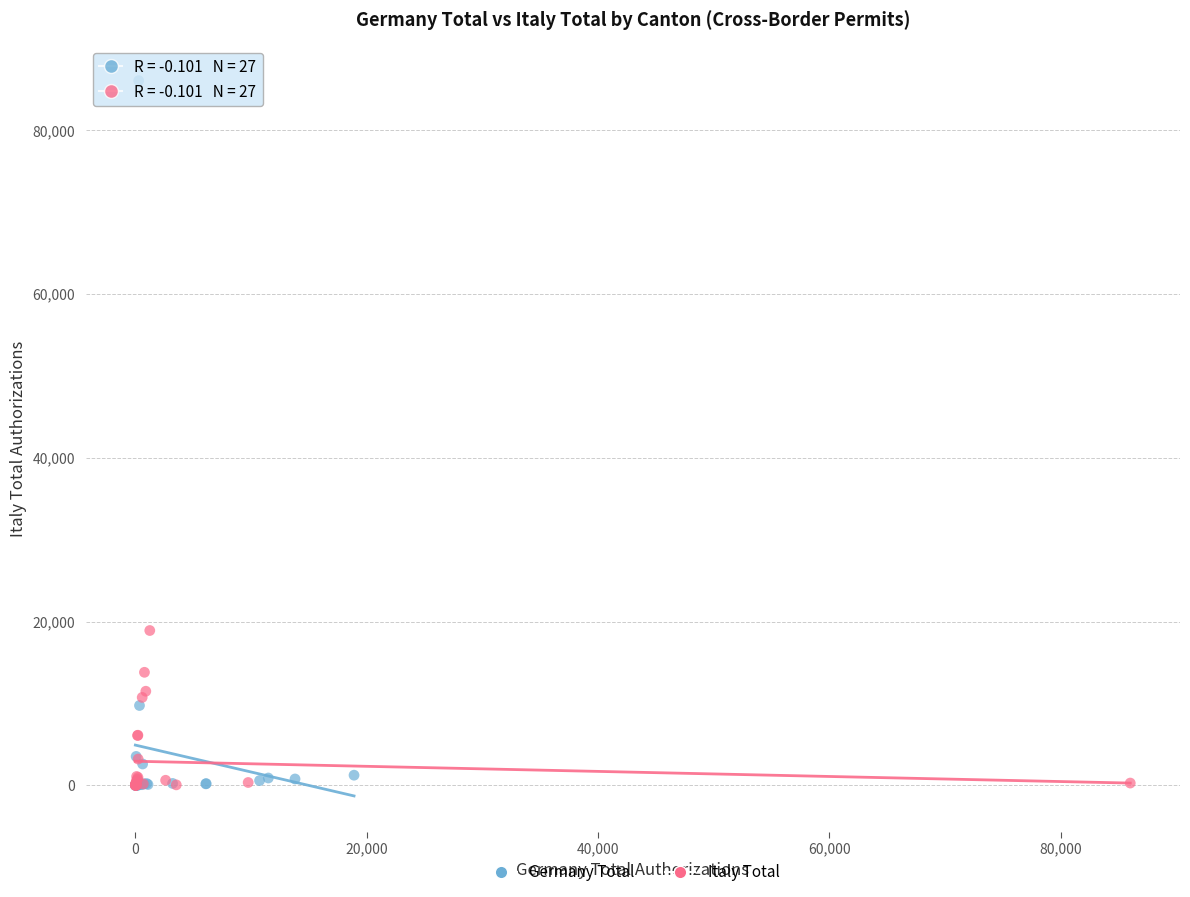

What are all the series names shown in the legend?

Germany Total, Italy Total